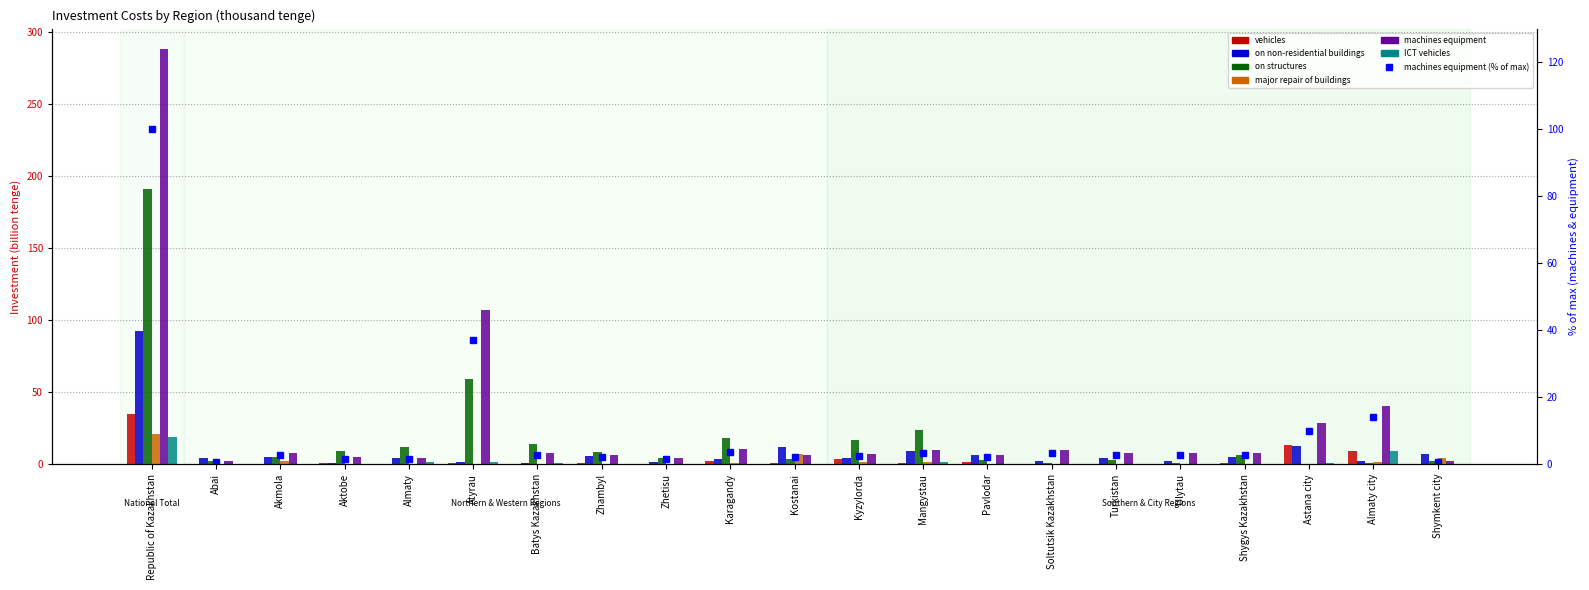

Is it true that vehicles equals 1.1 at Aktobe?

True